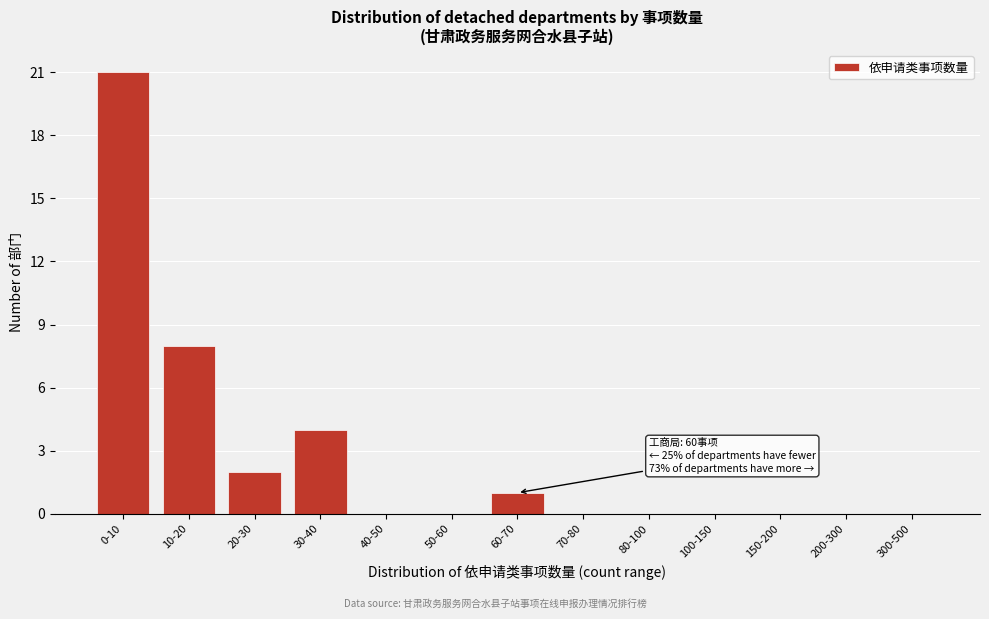

Reading left to right, list all the values displayed in this chart.

0-10=21	10-20=8	20-30=2	30-40=4	40-50=0	50-60=0	60-70=1	70-80=0	80-100=0	100-150=0	150-200=0	200-300=0	300-500=0